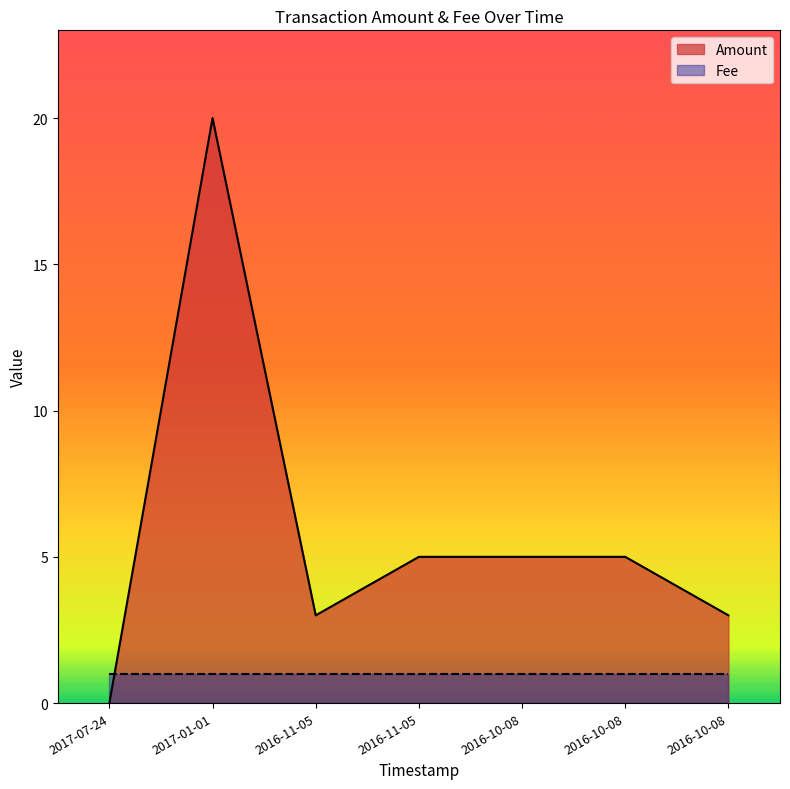

Which label corresponds to the largest value in the chart?

2017-01-01